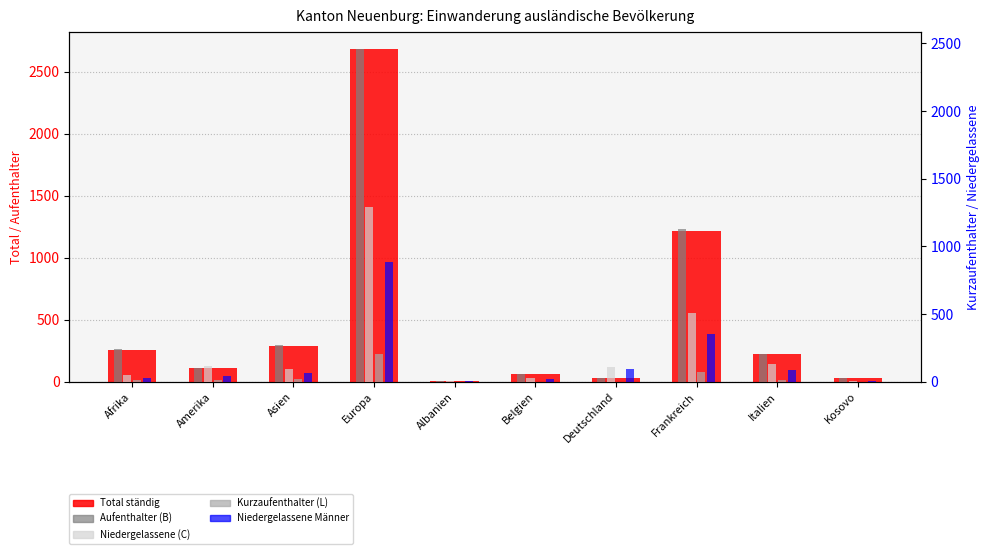

What is the difference between the highest and lowest values at Italien?

205